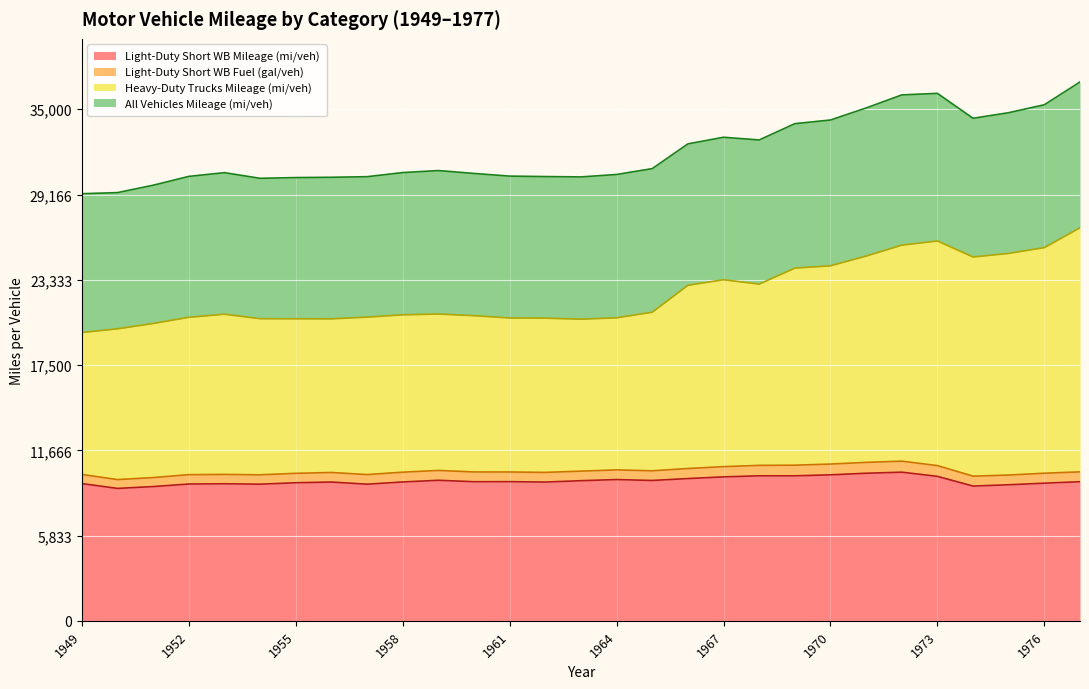

What is the highest value of the Light-Duty Short WB Mileage (mi/veh) series?

10171